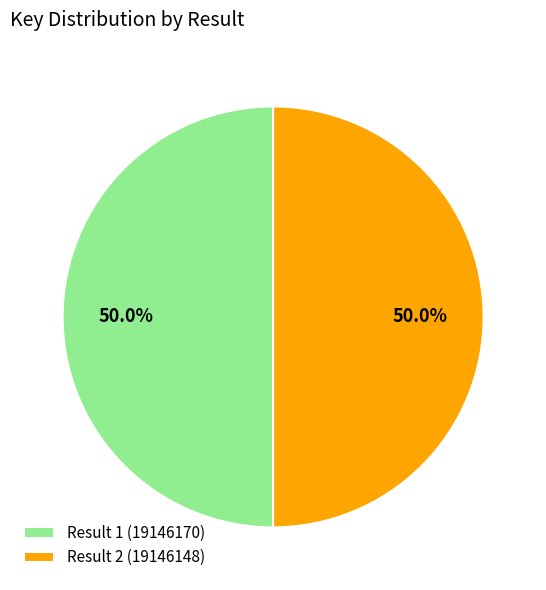

What is the ratio of the value at Result 2 (19146148) to the value at Result 1 (19146170)?

1.0